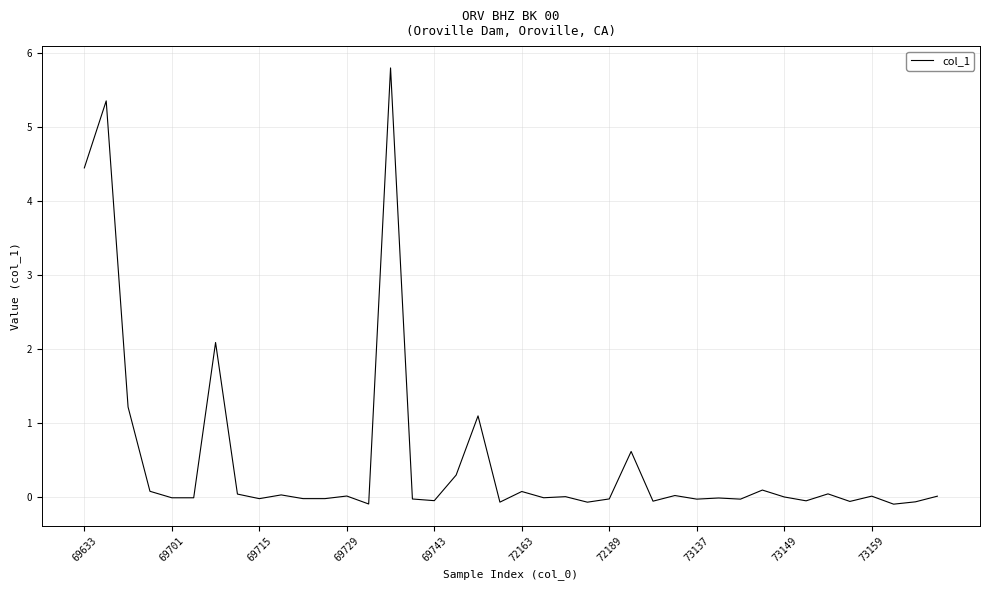

Is this an area chart (filled region under the line)?

No